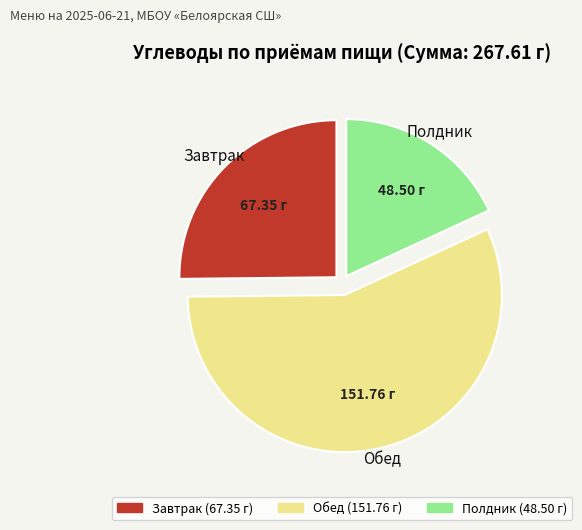

Approximately how many times larger is the value at Завтрак compared to Полдник?

1.4